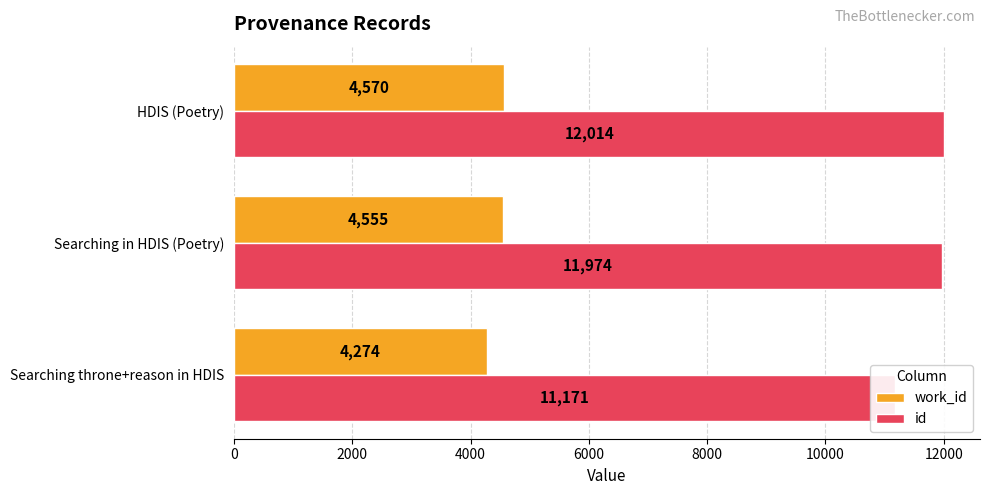

What are all the series names shown in the legend?

work_id, id